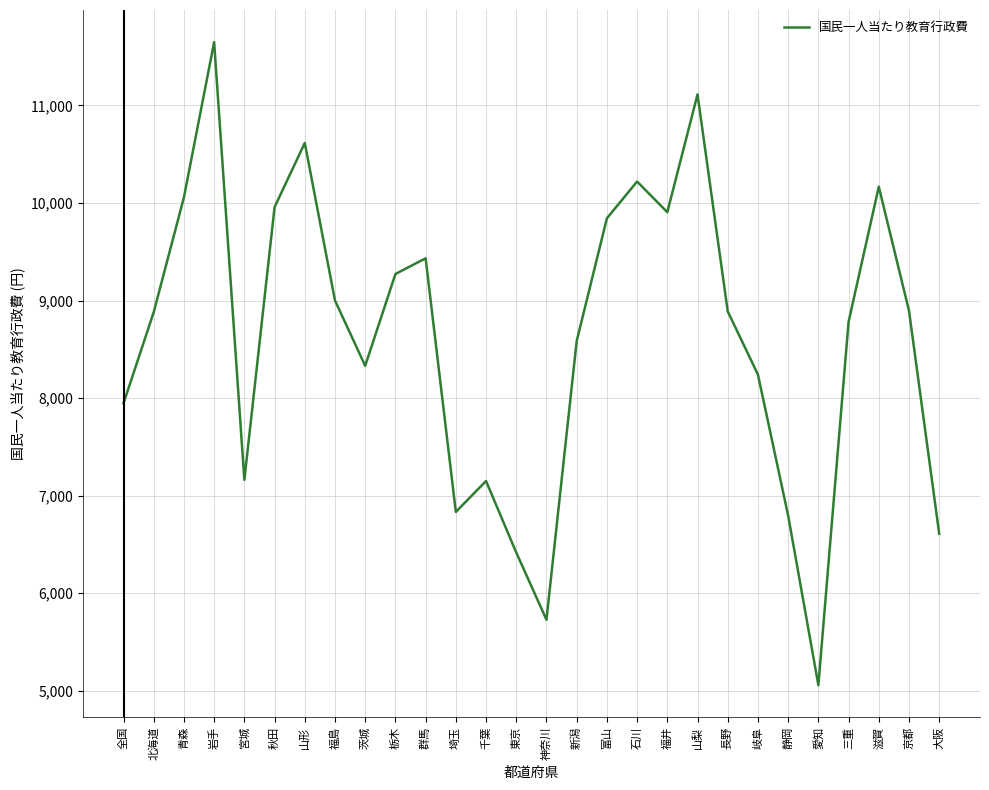

How many values are below 8889?

14